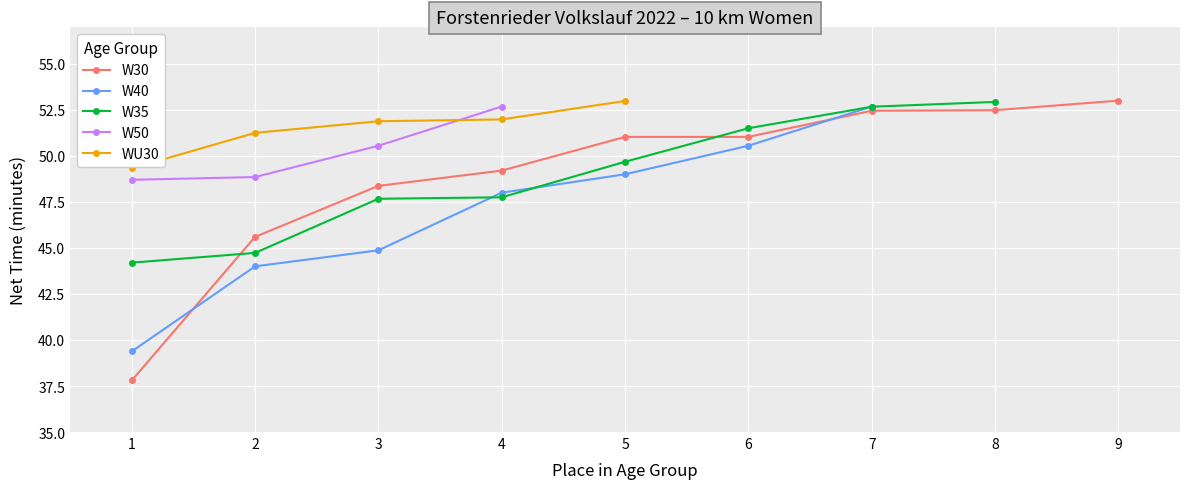

The value of W30 at 9 is 53.0. True or false?

True